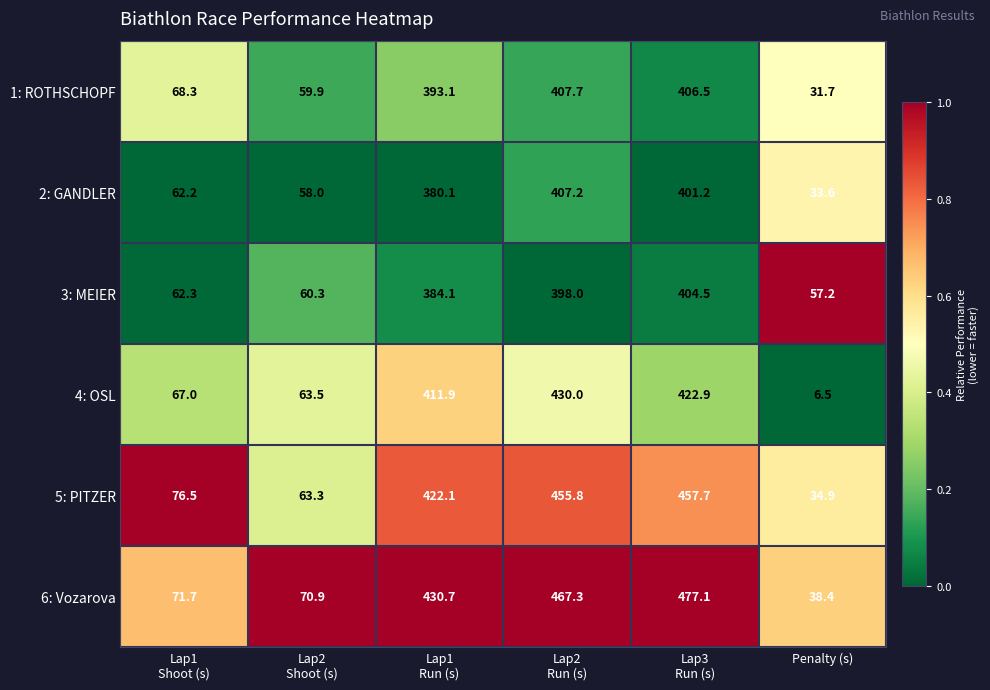

Which series has the largest total across all categories?

6: Vozarova